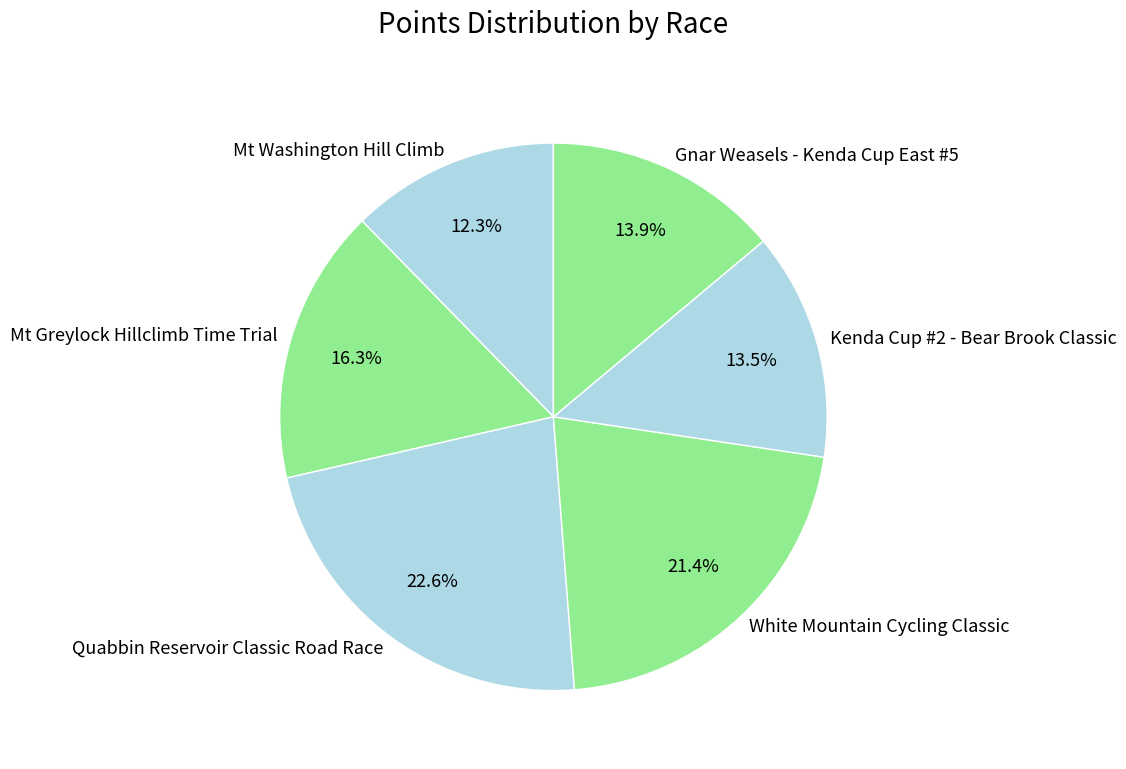

Which slice is the largest?

Quabbin Reservoir Classic Road Race